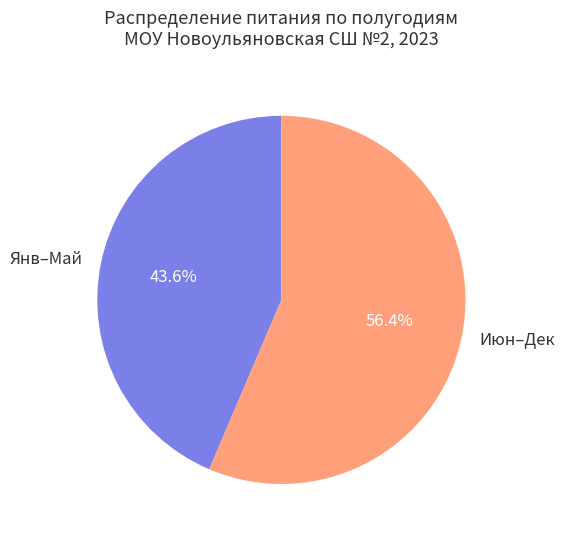

Which has a higher value, Июн–Дек or Янв–Май?

Июн–Дек